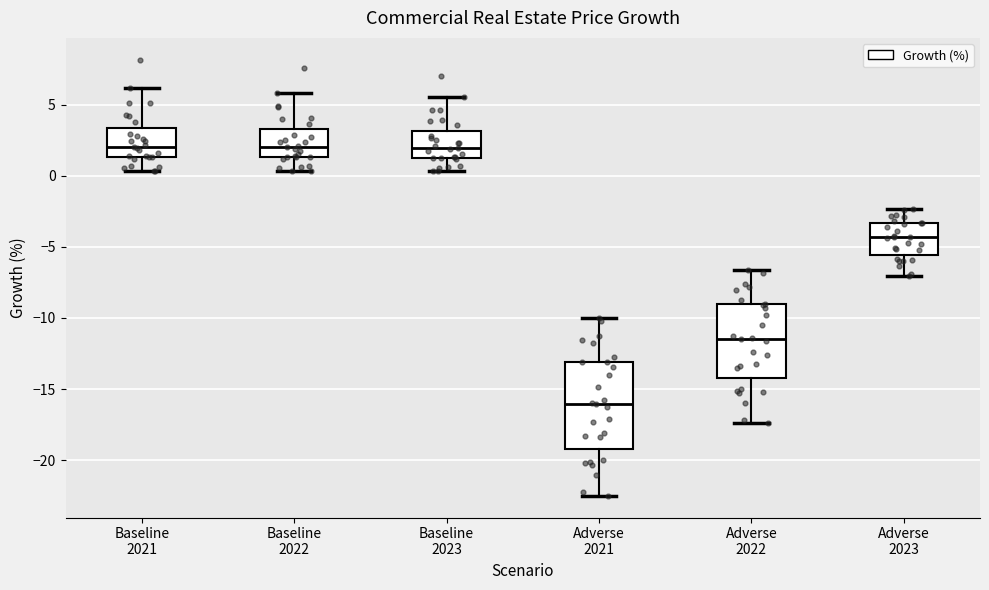

Where does the upper whisker of the box for Baseline 2023 end on the y-axis? The values are not printed on the chart, so give them approximately, as read against the axis.

5.5